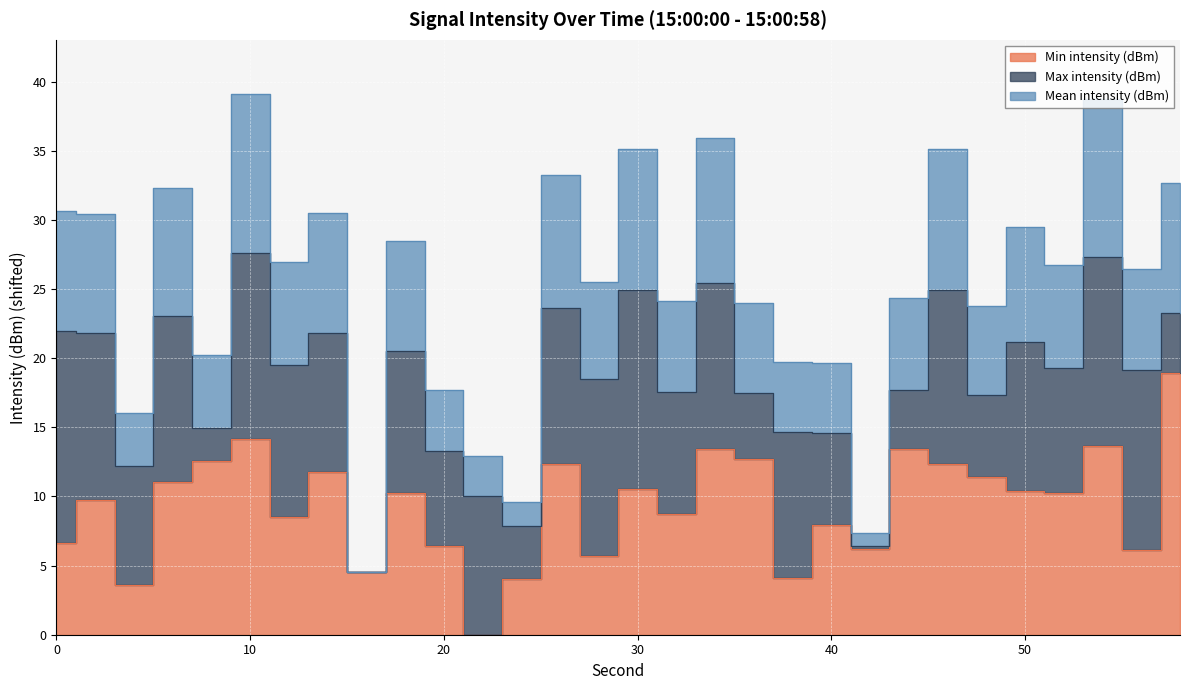

What is the value of the Min intensity (dBm) point at the 25th from the left?

11.4